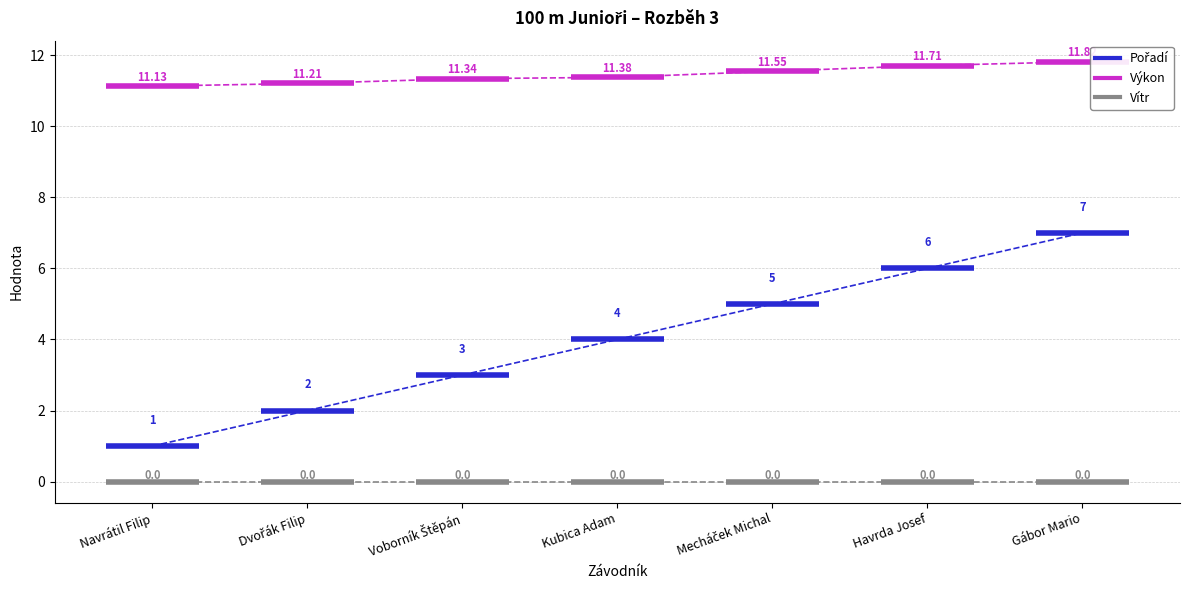

Which series has the largest total across all categories?

Výkon